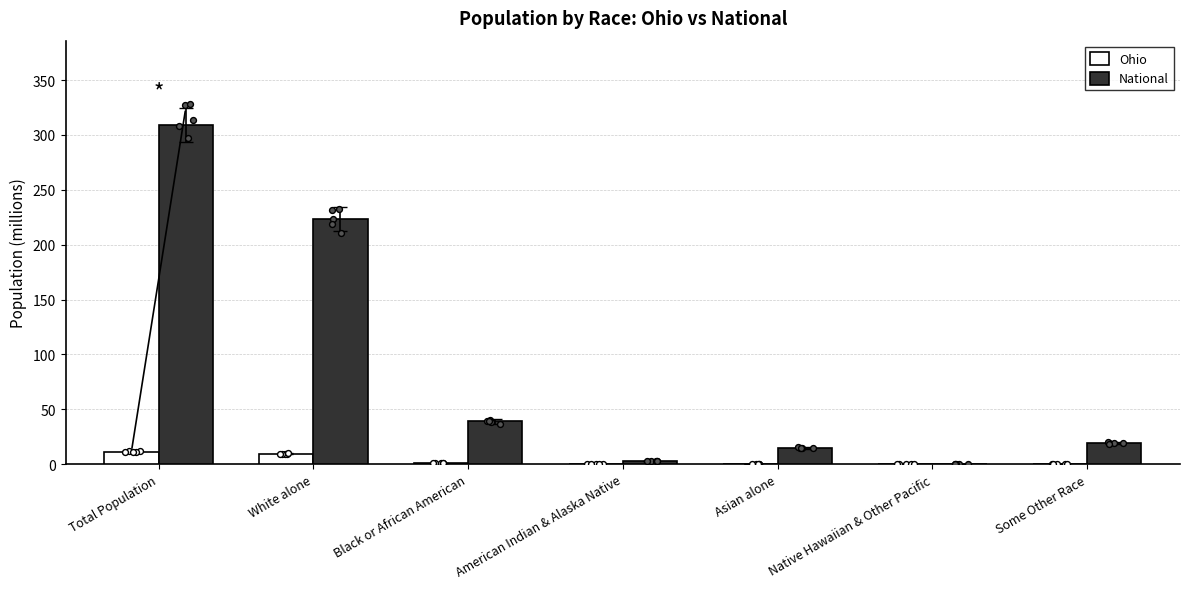

At how many categories does at least one series exceed 265?

1